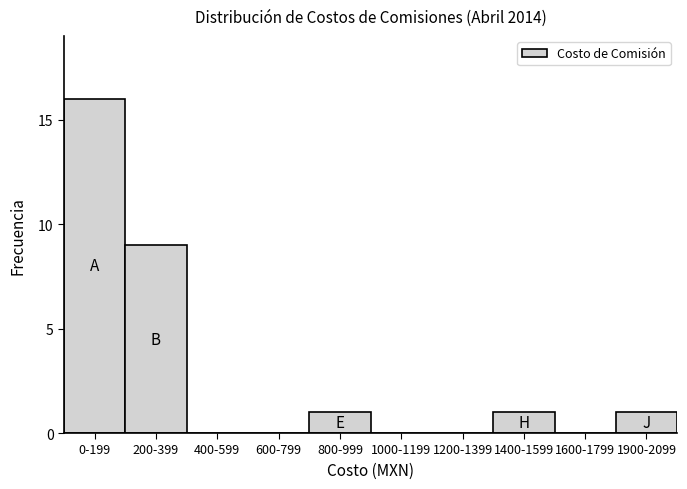

Reading left to right, transcribe all the data shown in this chart.

0-199=16	200-399=9	400-599=0	600-799=0	800-999=1	1000-1199=0	1200-1399=0	1400-1599=1	1600-1799=0	1900-2099=1